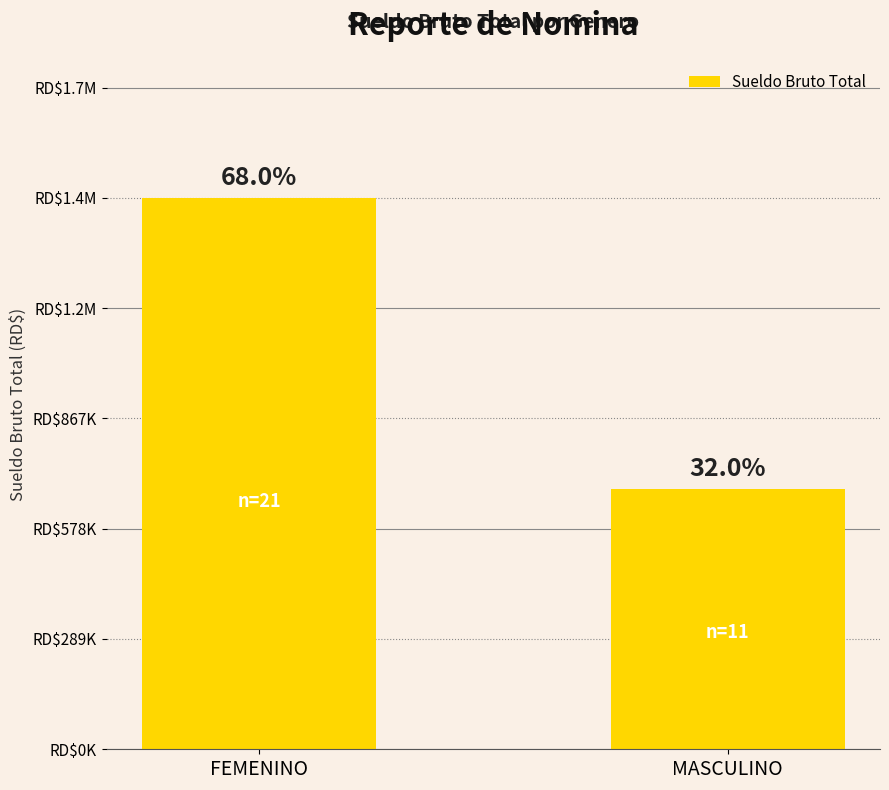

What is the change in value from FEMENINO to MASCULINO?

-764000